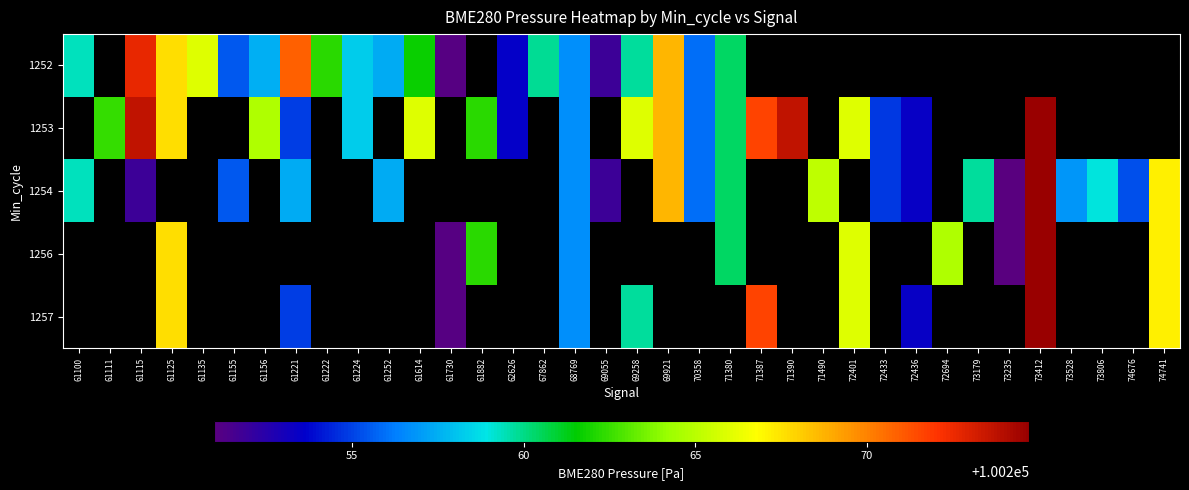

At which label does 1252 first exceed 100268?

61115